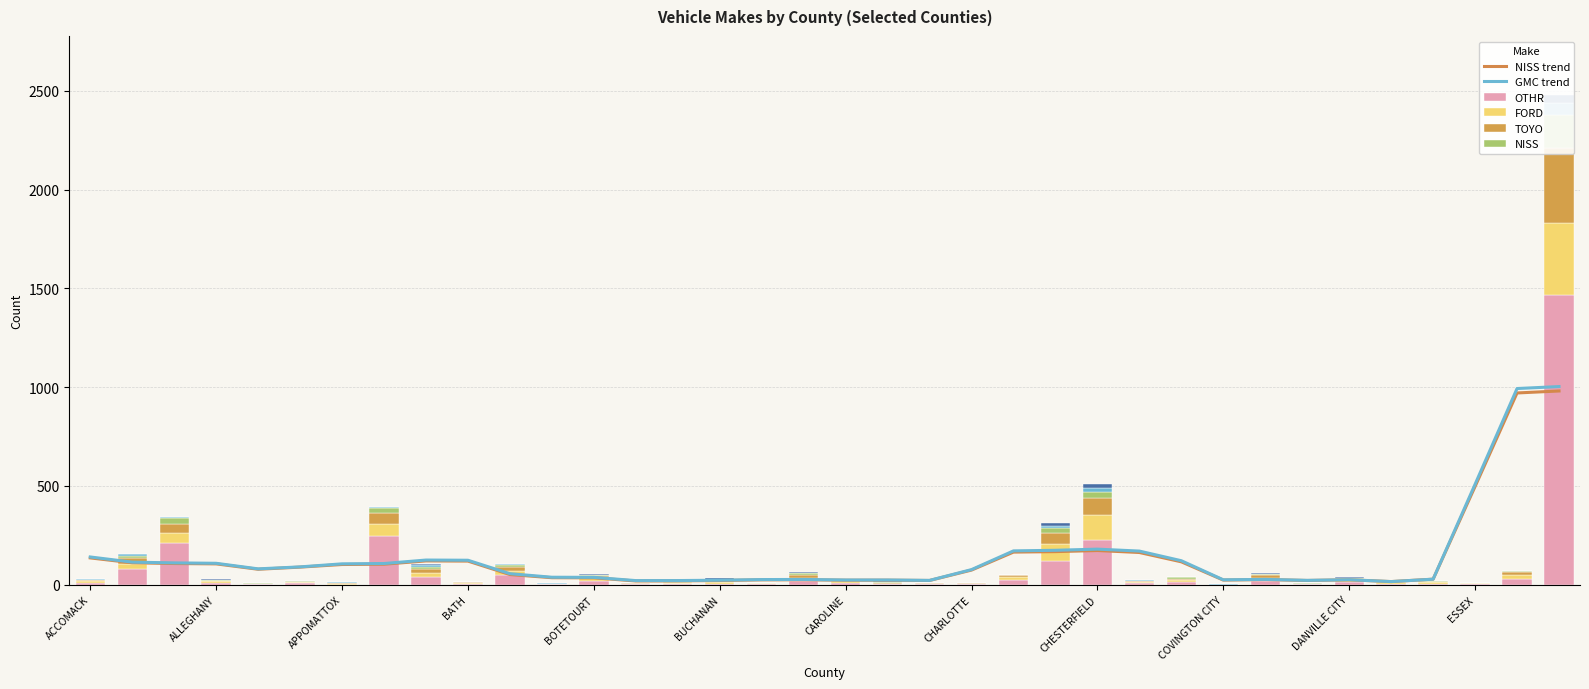

Which series has the widest spread of values?

OTHR